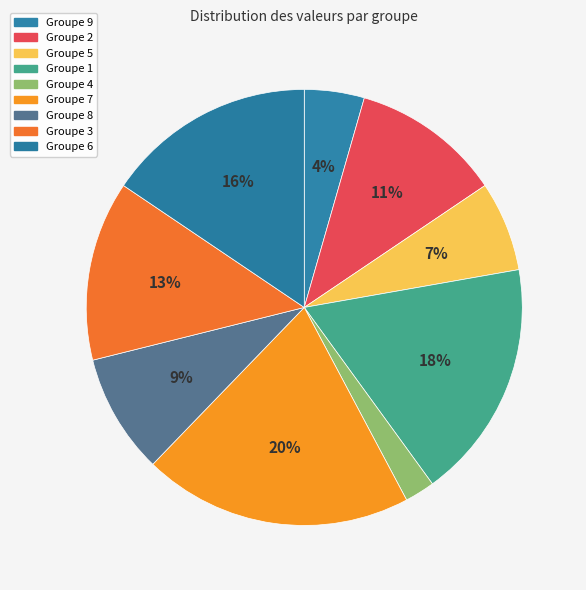

How many slices are in this pie chart?

9